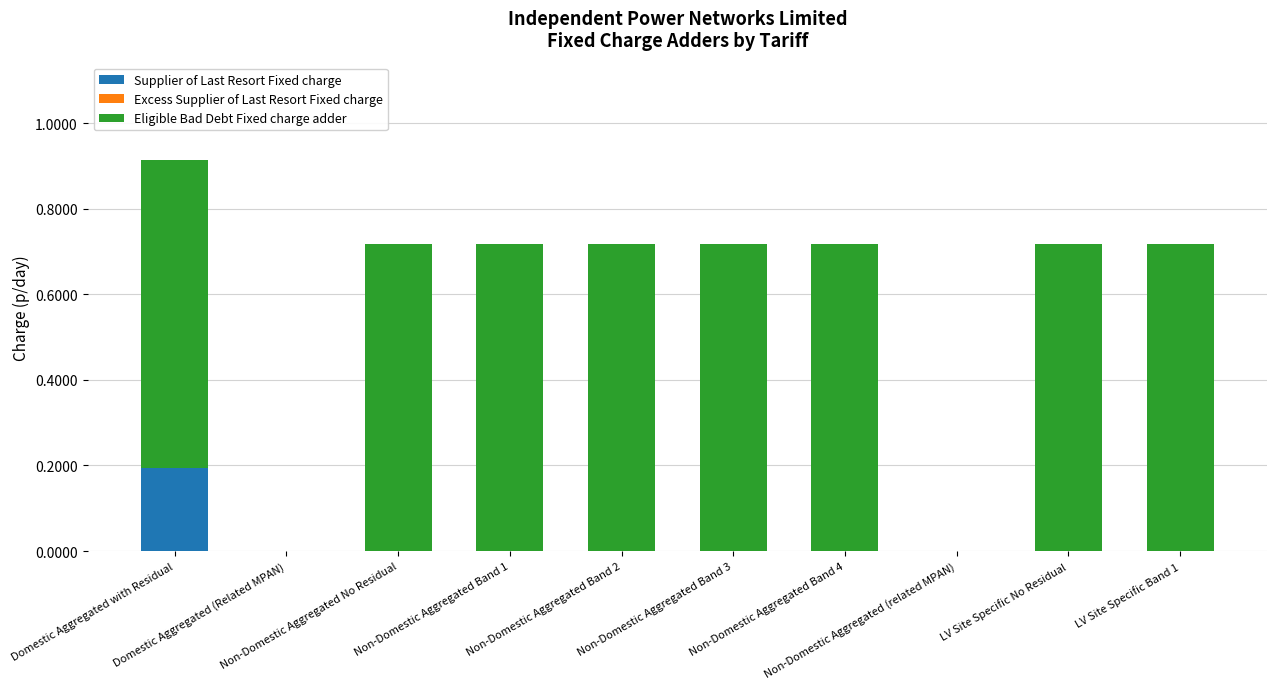

Does the chart contain stacked bars?

Yes